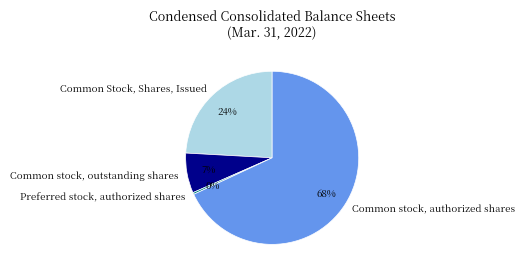

What is the majority slice?

Common stock, authorized shares